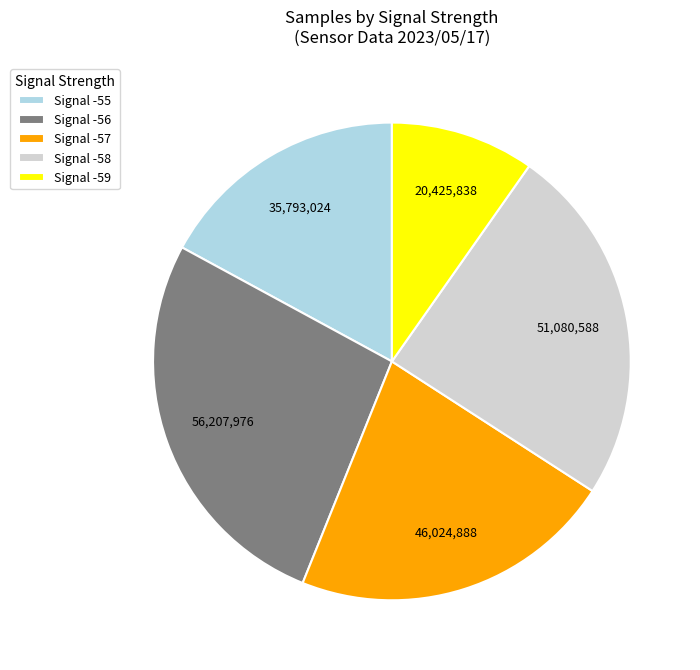

Which has a higher value, Signal -55 or Signal -56?

Signal -56